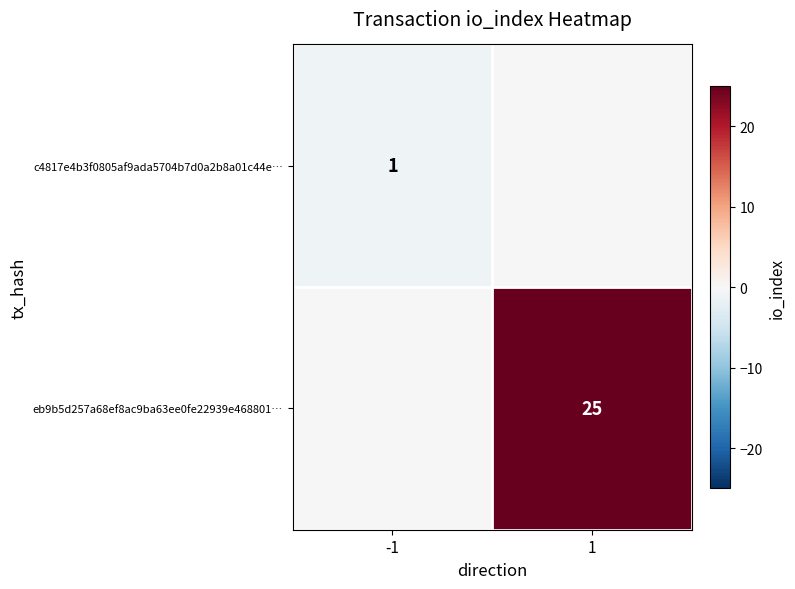

The eb9b5d257a68ef8ac9ba63ee0fe22939e468801… series shows 25 at 1. True or false?

True